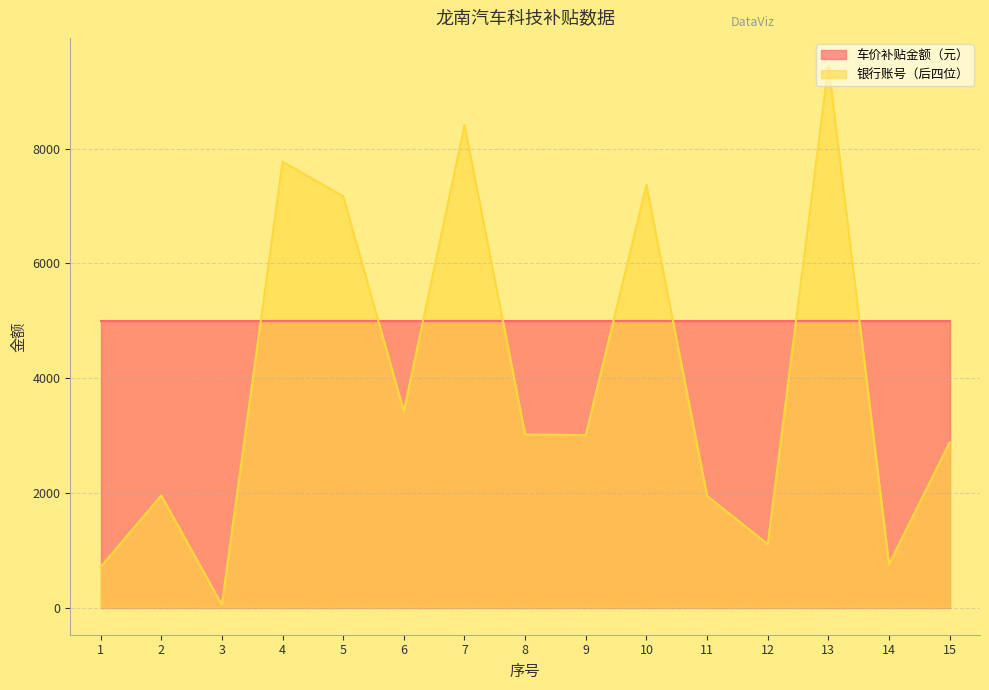

Where is the first local maximum?

2